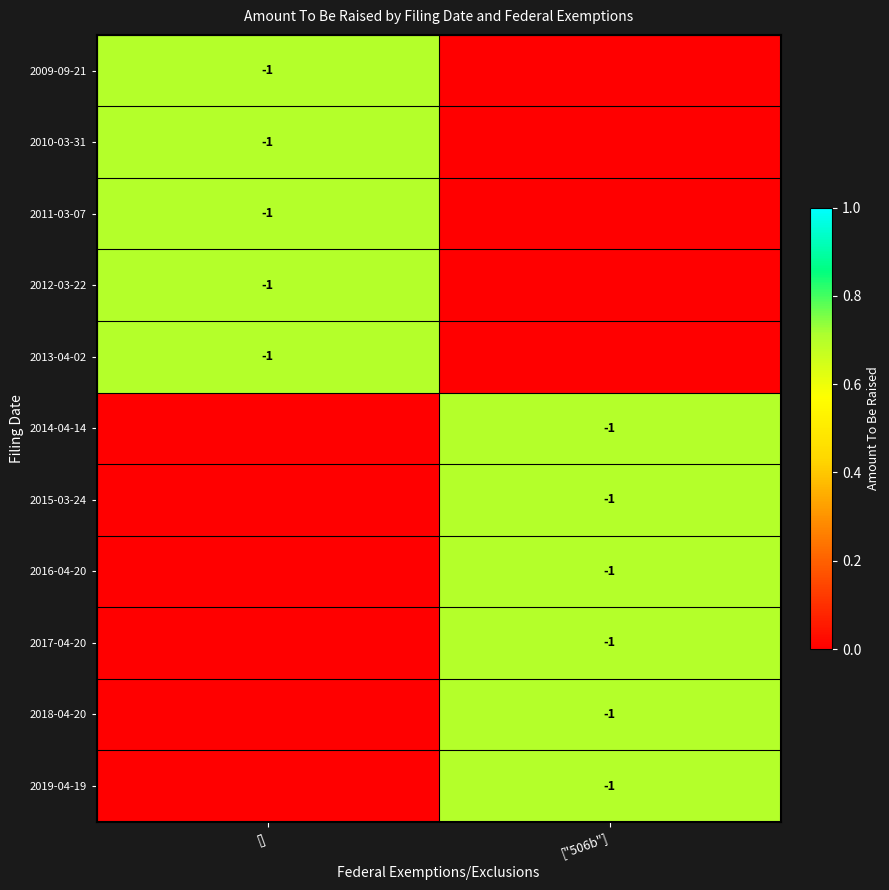

Is it true that 2017-04-20 equals -1 at ["506b"]?

True